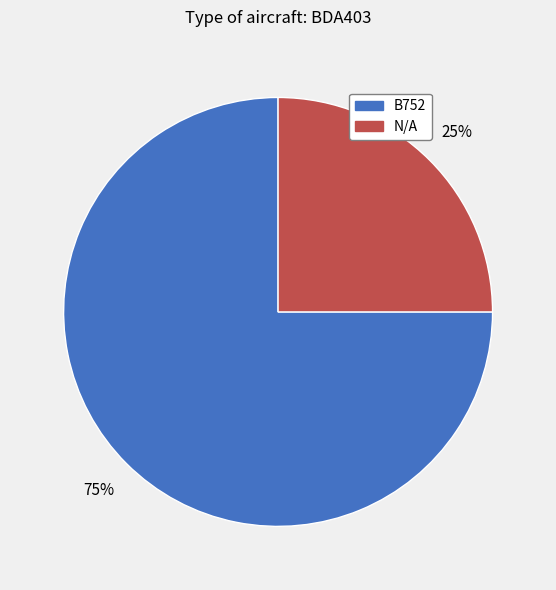

True or false: B752 accounts for 75% of the total.

True